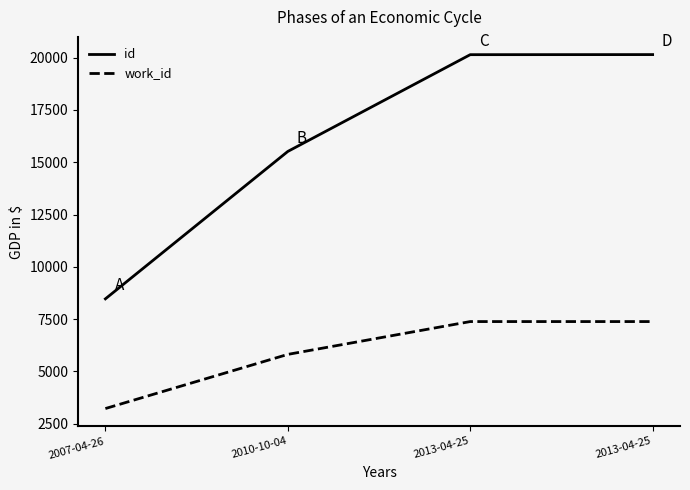

Is this an area chart (filled region under the line)?

No